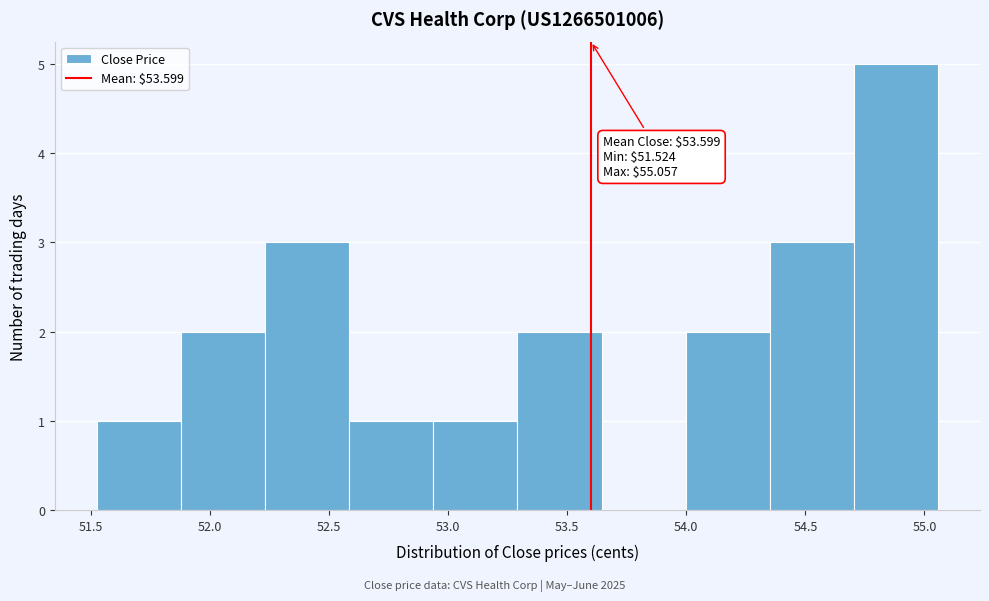

Over which range of the x-axis is the bar tallest?

54.70 to 55.05